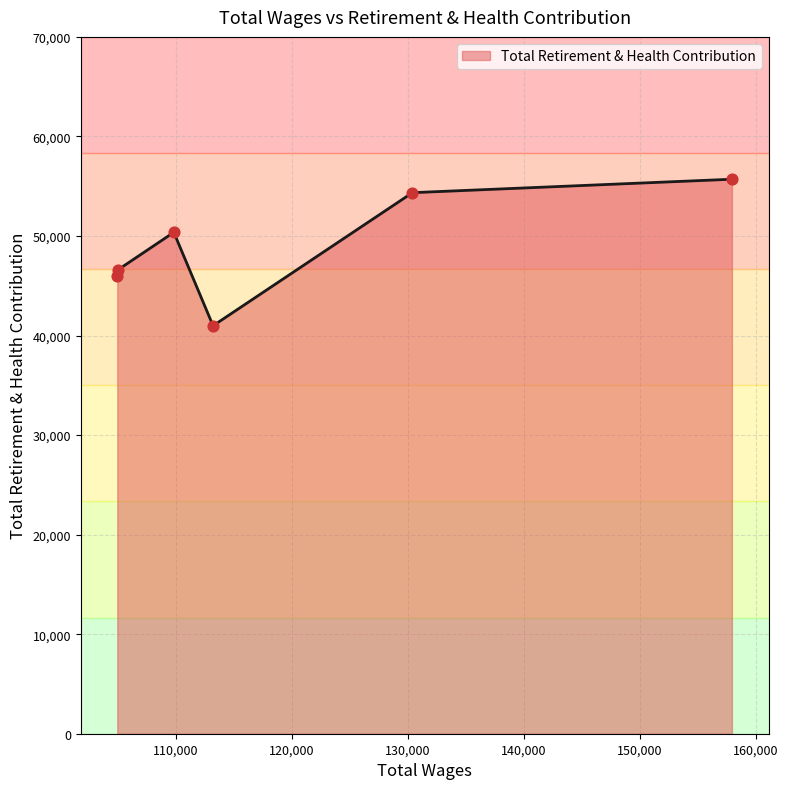

True or false: the data has more than 2 interior local peaks.

False